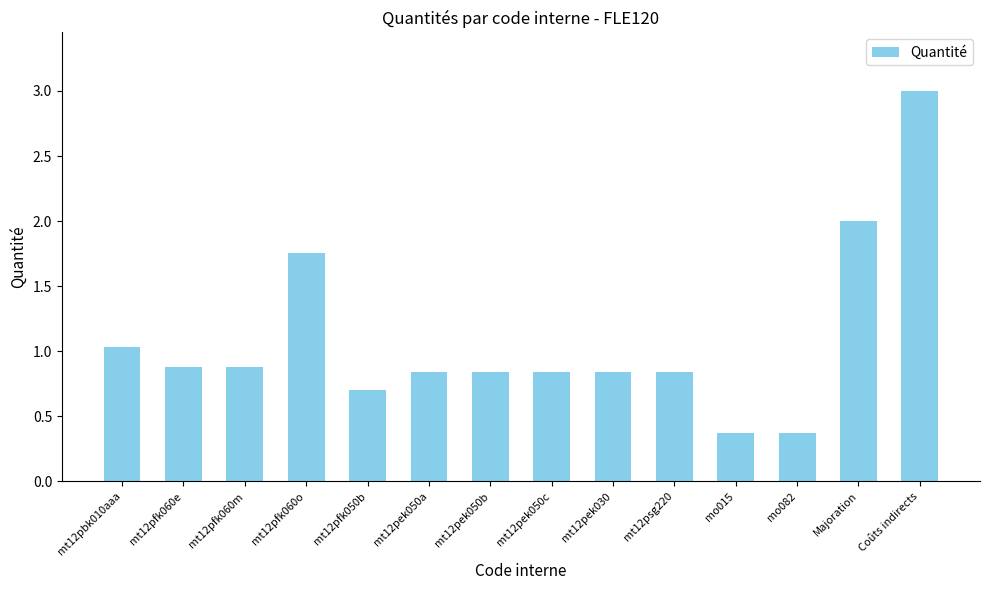

What is the average value?

1.1